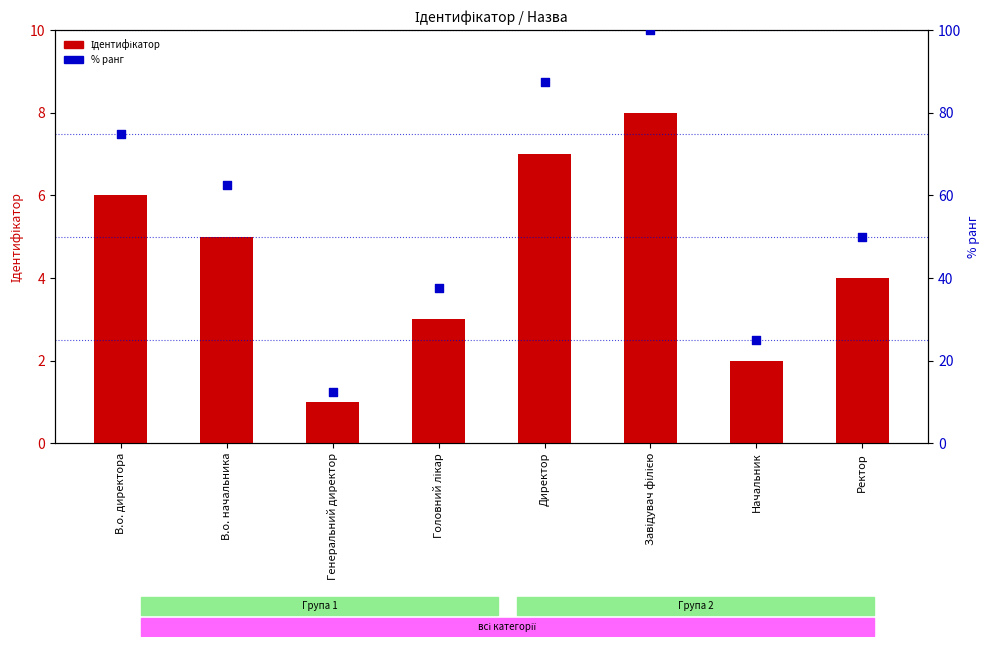

What are all the series names shown in the legend?

Ідентифікатор, % ранг